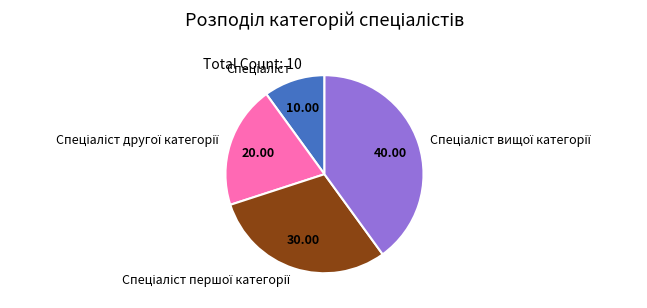

Is there any slice that represents more than half of the pie?

No